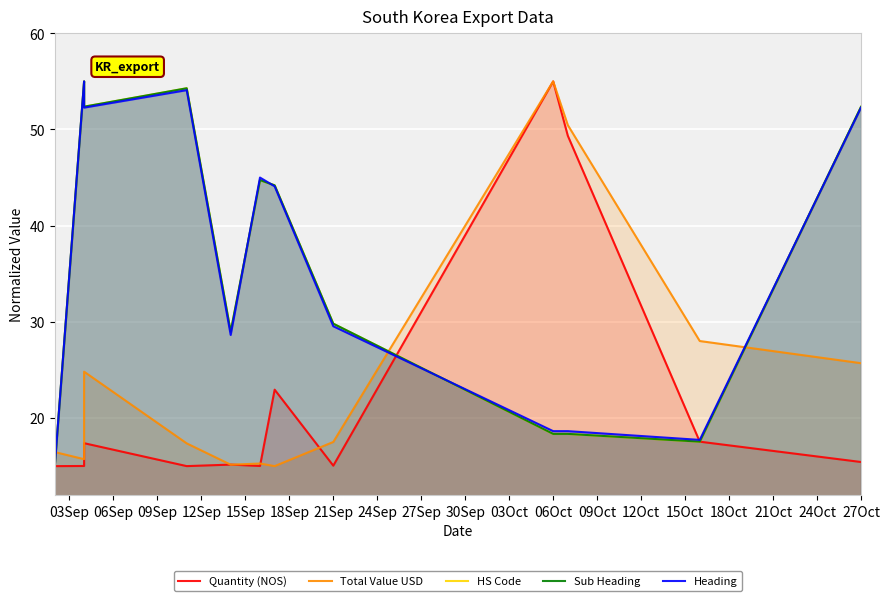

How many interior local valleys does the HS Code series have?

3